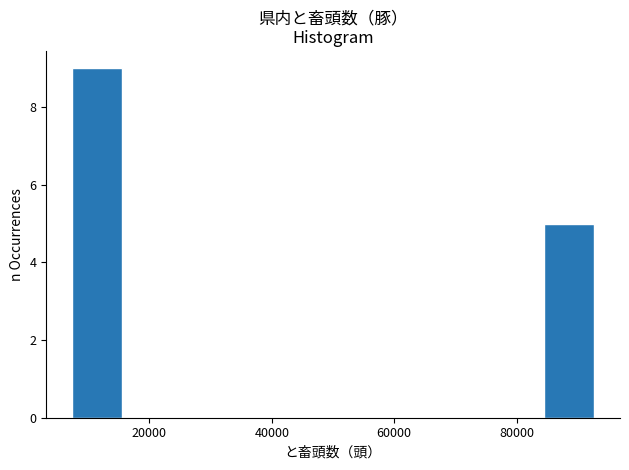

Reading left to right, transcribe this chart: for each bar, give the range it covers on the x-axis and its height. Neither the bar edges nor the heights are printed on the chart, so give them approximately, as read against the axes.

8000 to 16000: 9
16000 to 24000: 0
24000 to 32000: 0
32000 to 42000: 0
42000 to 50000: 0
50000 to 58000: 0
58000 to 68000: 0
68000 to 76000: 0
76000 to 84000: 0
84000 to 92000: 5